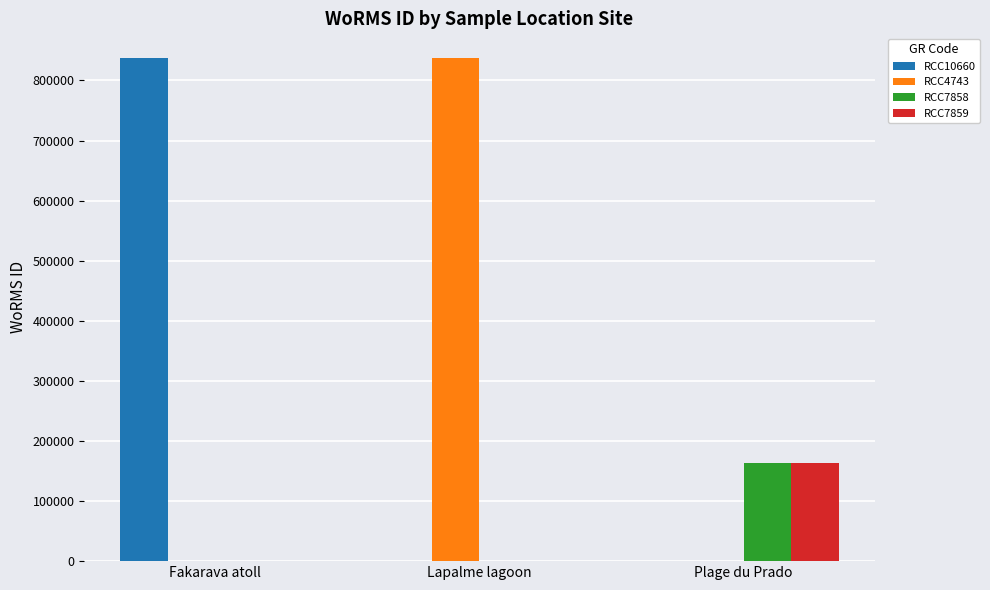

Reading right to left, extract all data points from this chart.

RCC10660: 0	0	836567
RCC4743: 0	836567	0
RCC7858: 163968	0	0
RCC7859: 163968	0	0